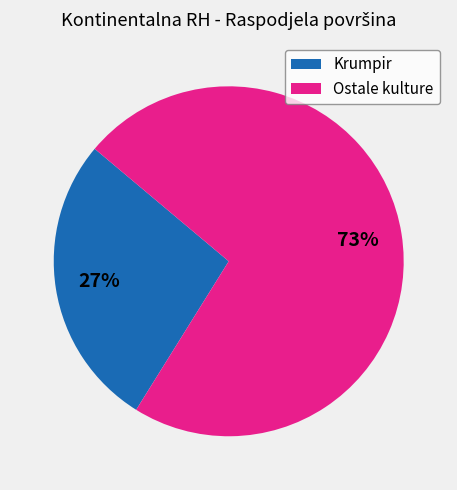

To the nearest percent, what is the difference between the Krumpir and Ostale kulture slice percentages?

46%